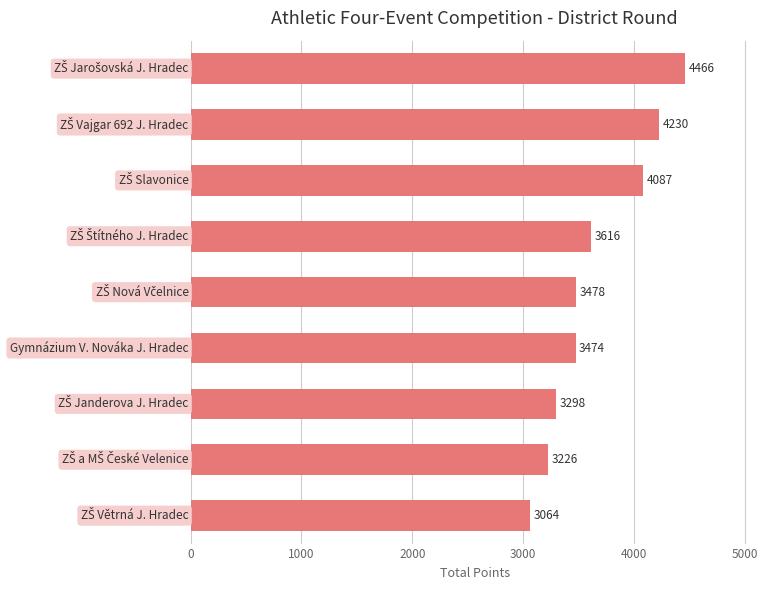

What is the value of the 8th bar from the top?

3226